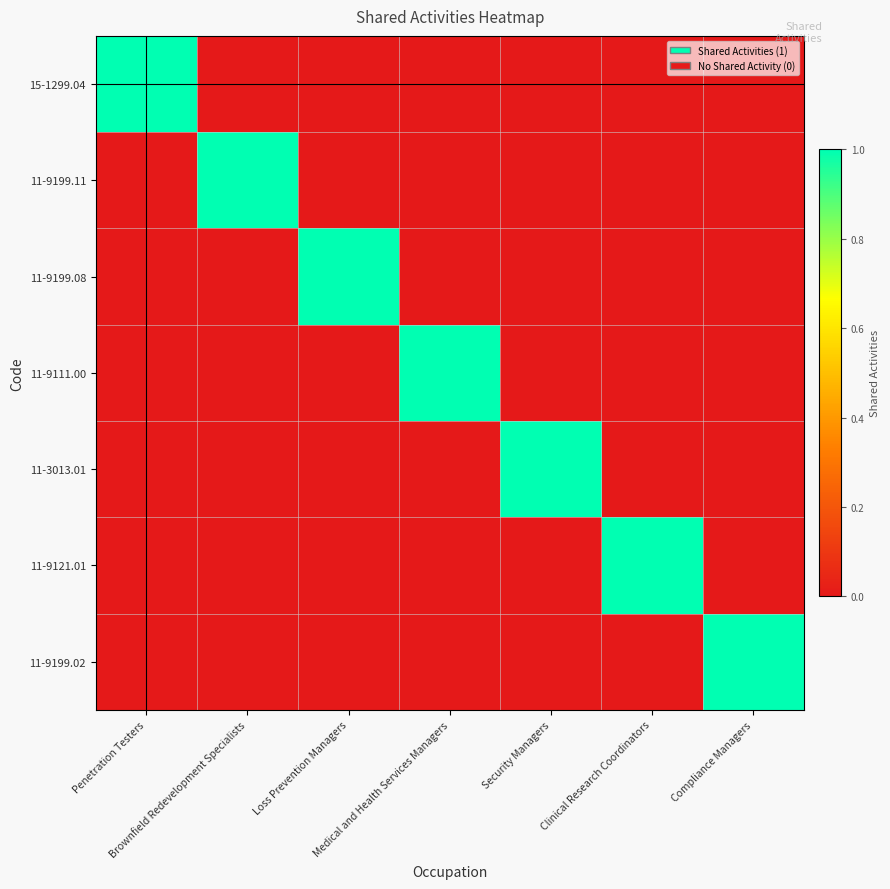

What is the difference between the highest and lowest values at Medical and Health Services Managers?

1